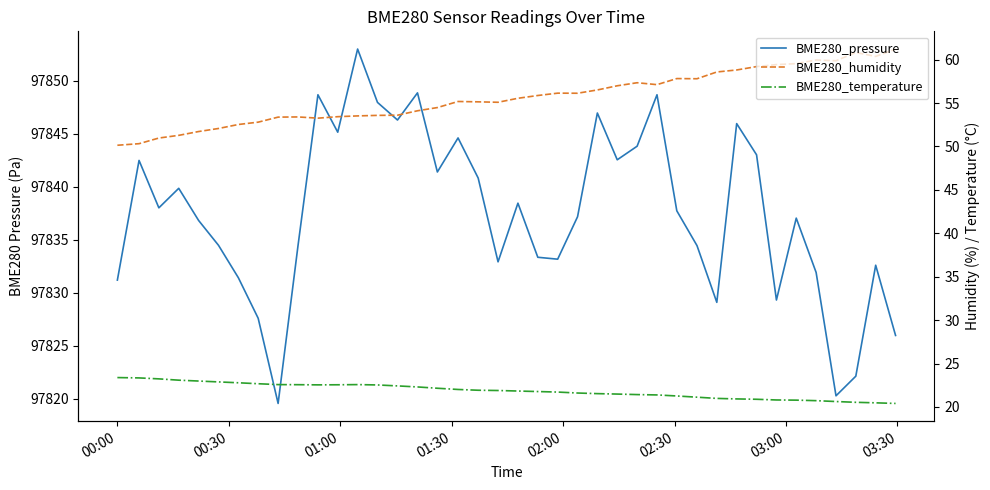

True or false: BME280_humidity and BME280_pressure cross at least once.

False